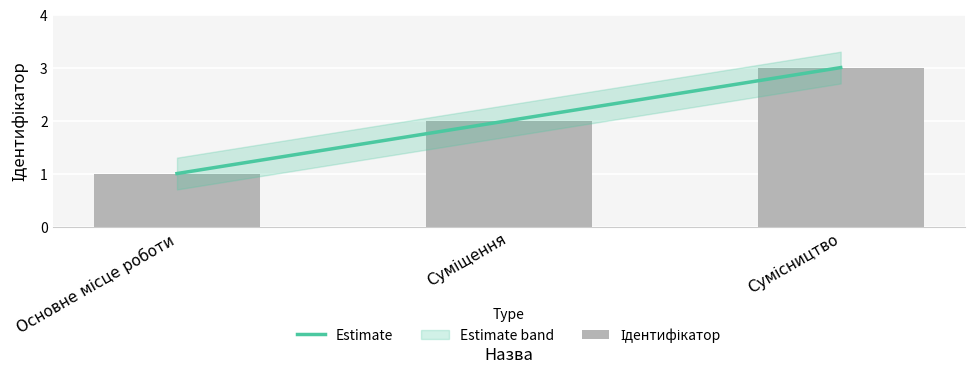

Does the chart contain stacked bars?

No